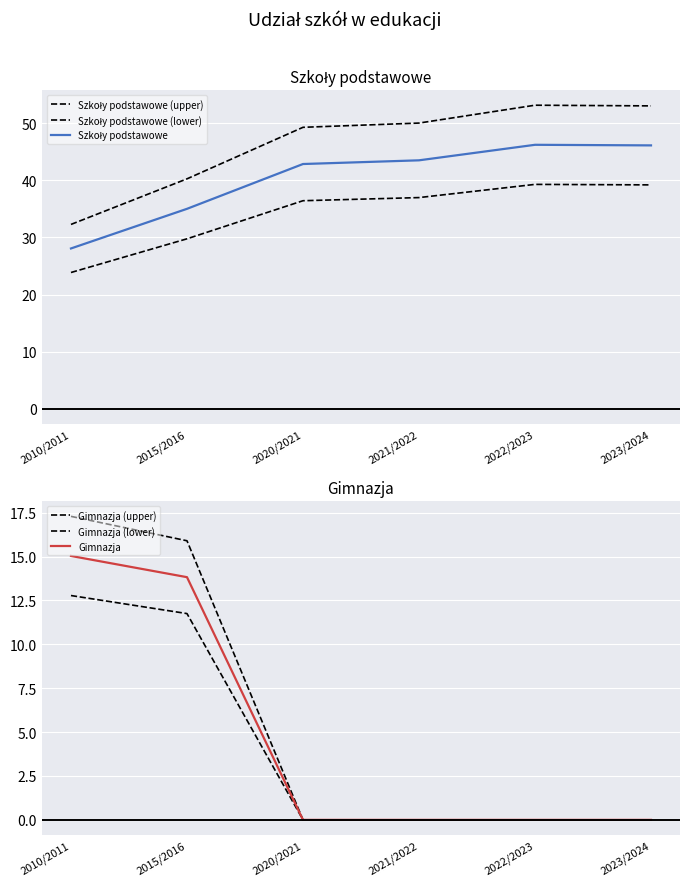

Rank the series at 2015/2016 from lowest to highest value.

Gimnazja (lower), Gimnazja, Gimnazja (upper), Szkoły podstawowe (lower), Szkoły podstawowe, Szkoły podstawowe (upper)